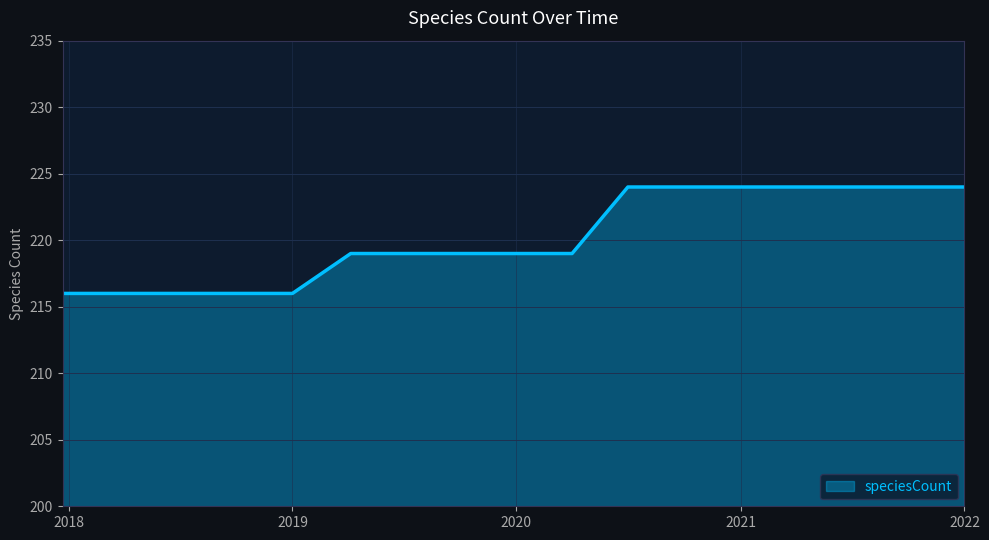

What is the difference between the maximum and minimum values?

8